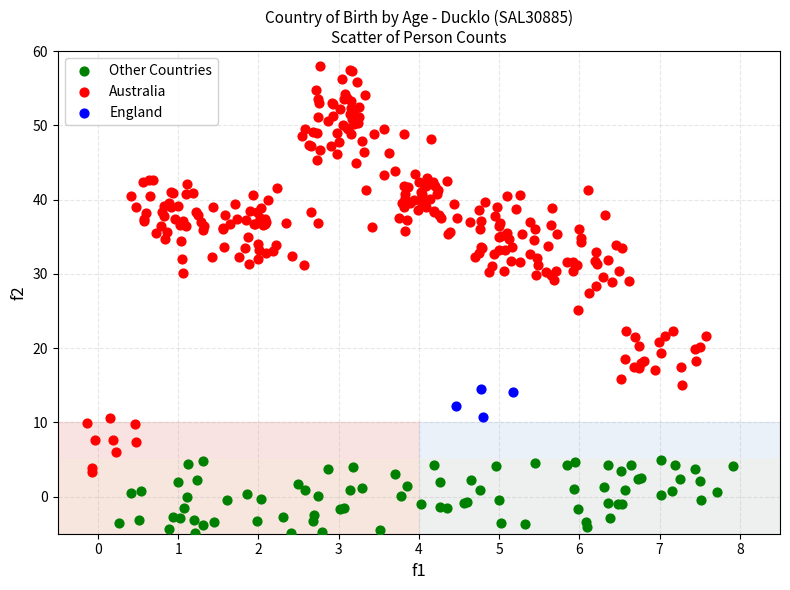

Which series has the largest Y range (max minus min)?

Australia